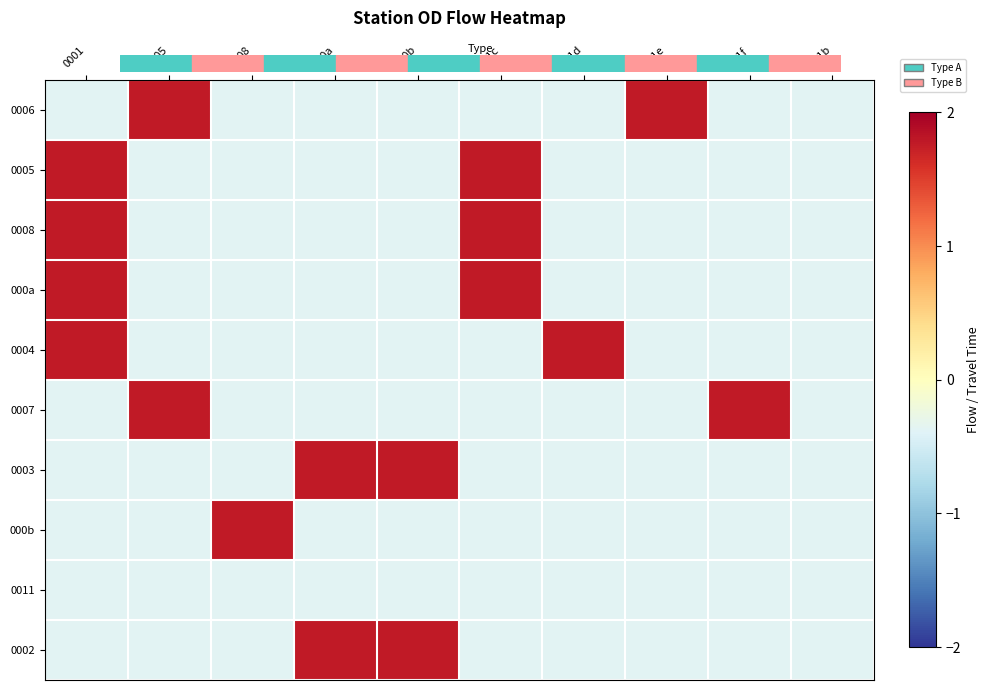

At how many categories does at least one series exceed 0?

9